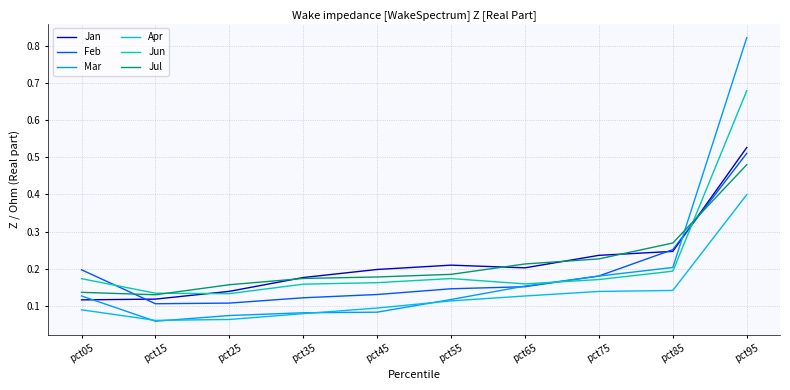

At which category does Jun reach its first local peak?

pct55